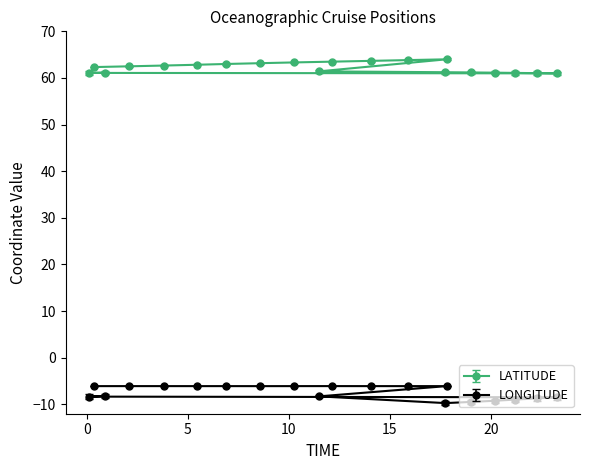

What is the label of the 20th point from the left?

0.917